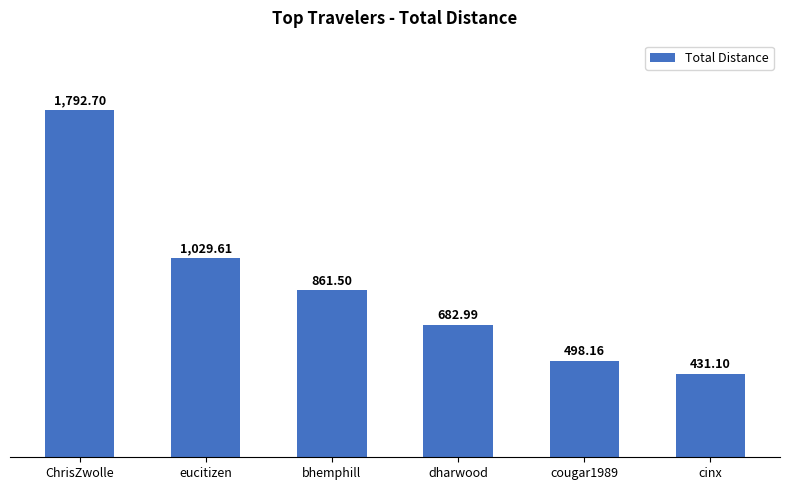

Approximately how many times larger is the value at bhemphill compared to dharwood?

1.3